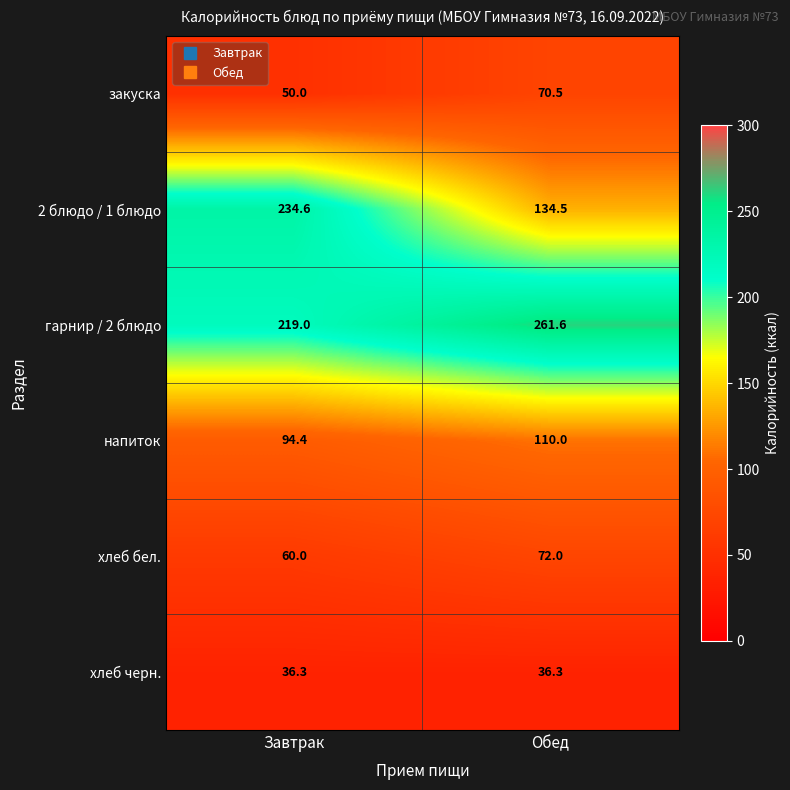

What is the total value across all series at Завтрак?

694.3